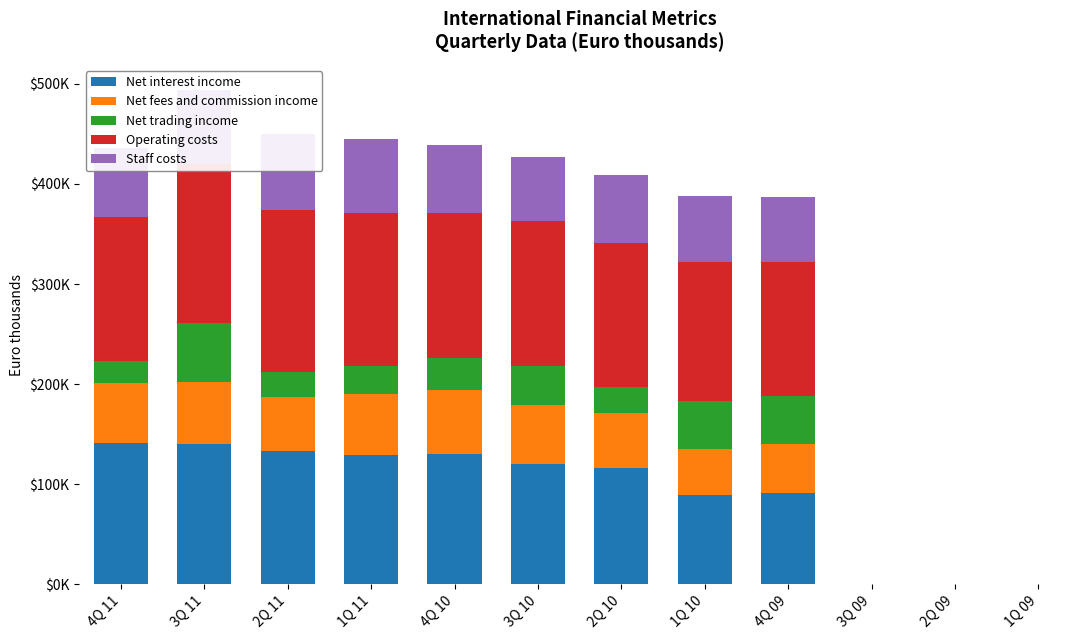

What are all the series names shown in the legend?

Net interest income, Net fees and commission income, Net trading income, Operating costs, Staff costs